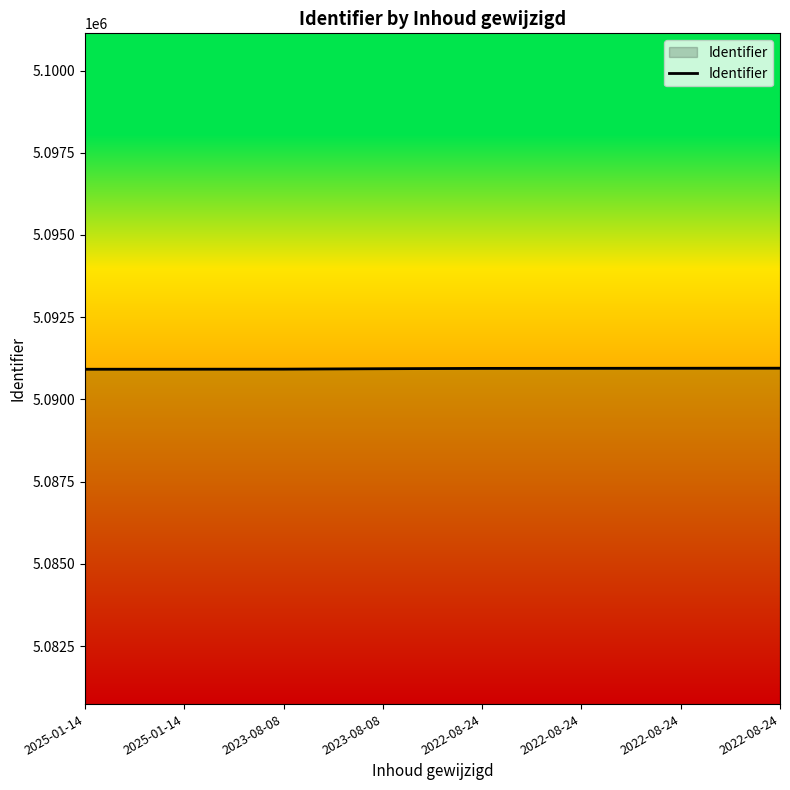

Which label corresponds to the largest value in the chart?

2022-08-24